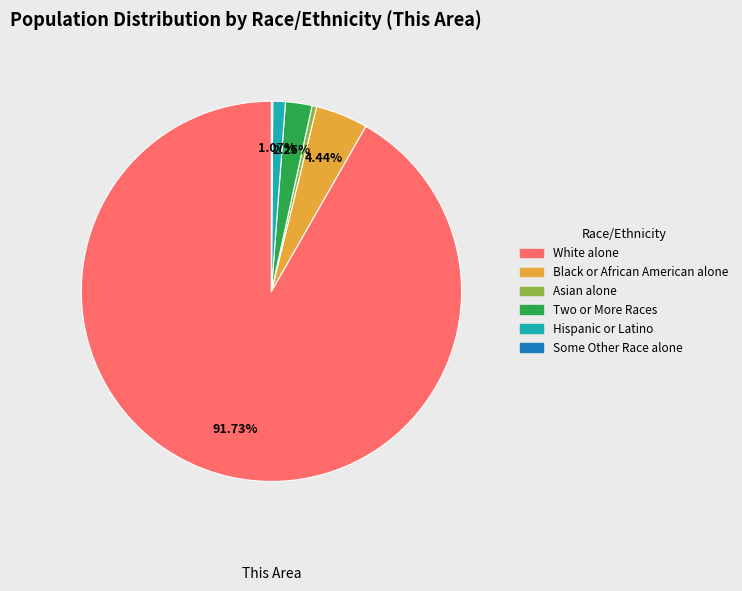

Is there a majority slice in this chart?

Yes